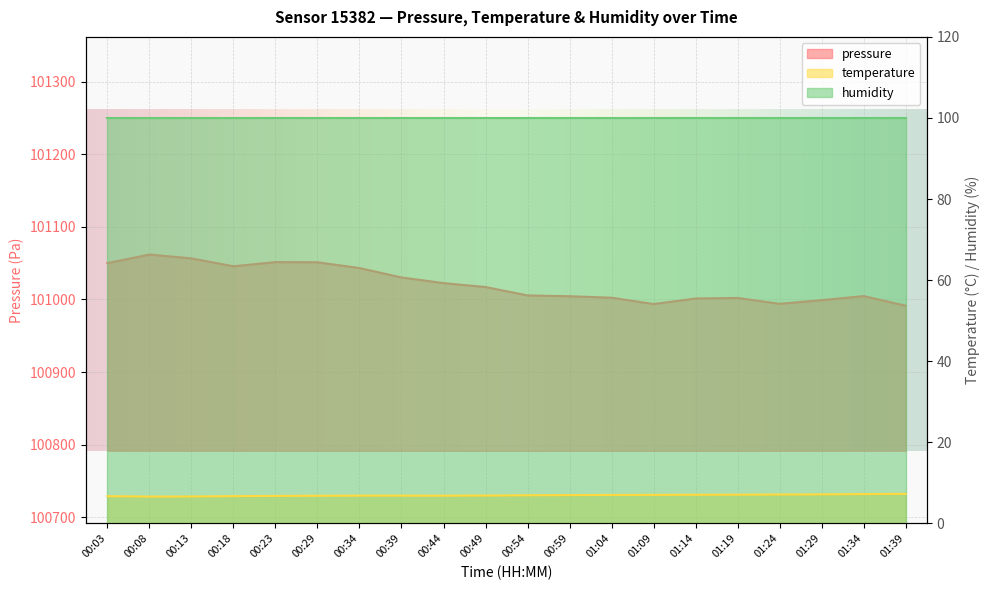

Where is the first local maximum for pressure?

00:08